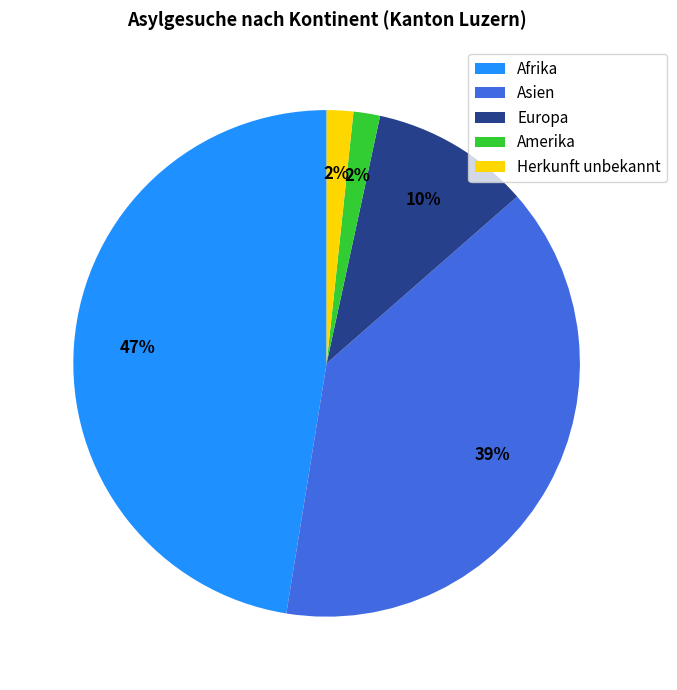

Between Herkunft unbekannt and Europa, which is larger?

Europa